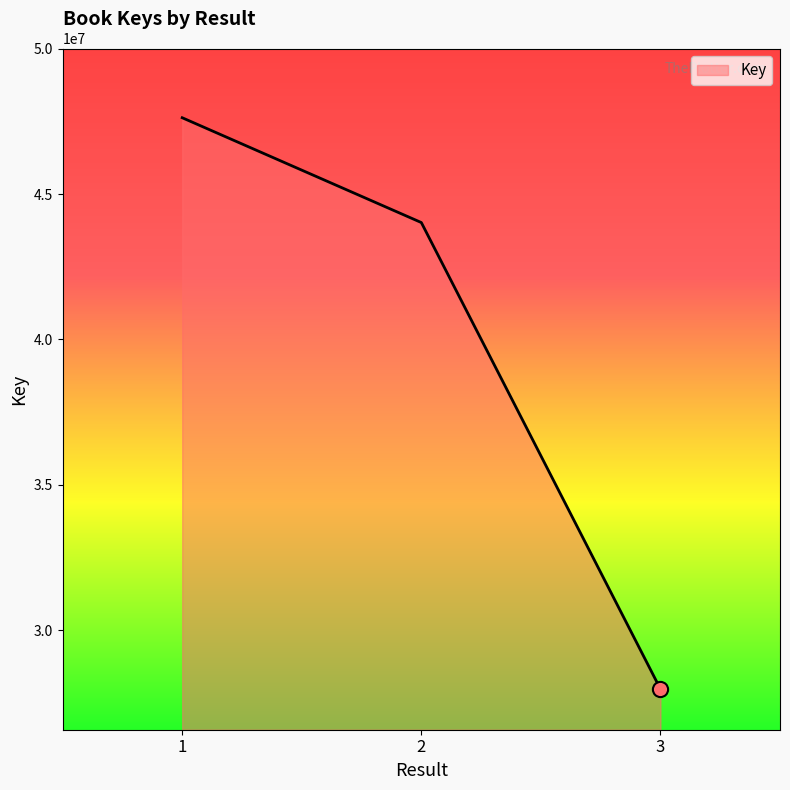

What is the ratio of the value at 1 to the value at 2?

1.1